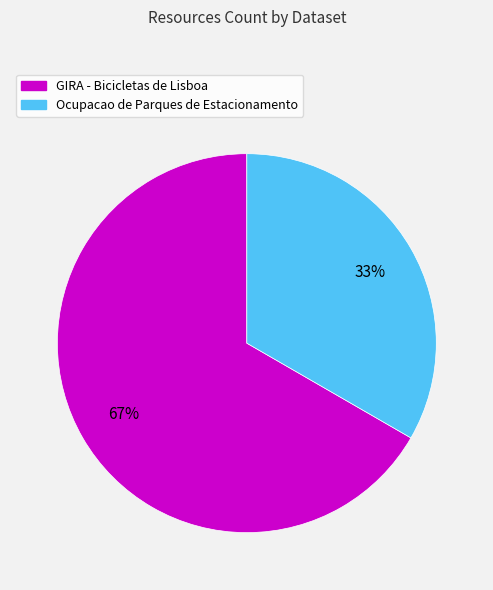

Rank the categories by value from highest to lowest.

GIRA - Bicicletas de Lisboa, Ocupacao de Parques de Estacionamento